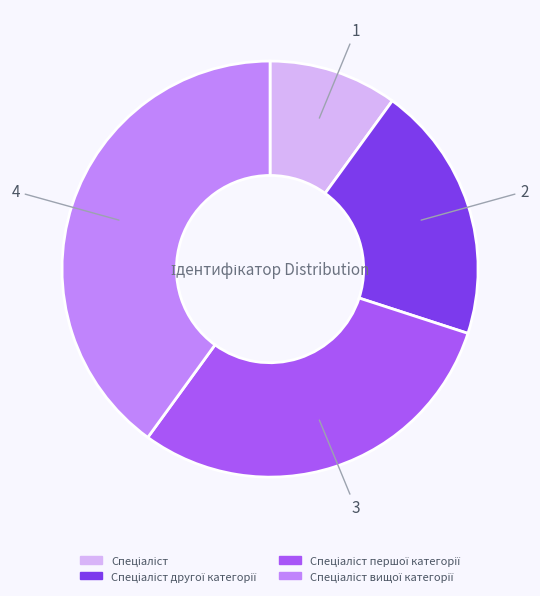

How many segments does this pie chart have?

4